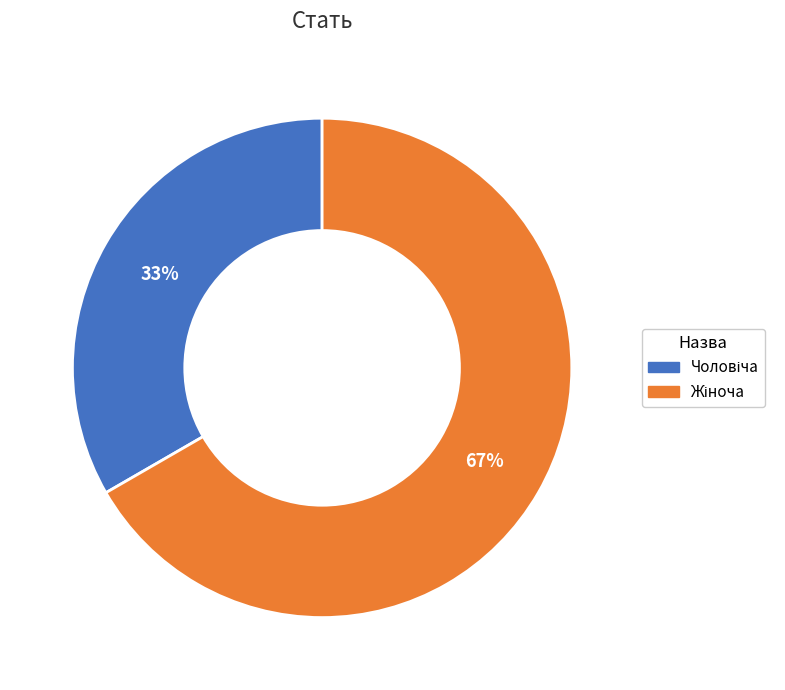

To the nearest percent, what is the average slice percentage?

50%